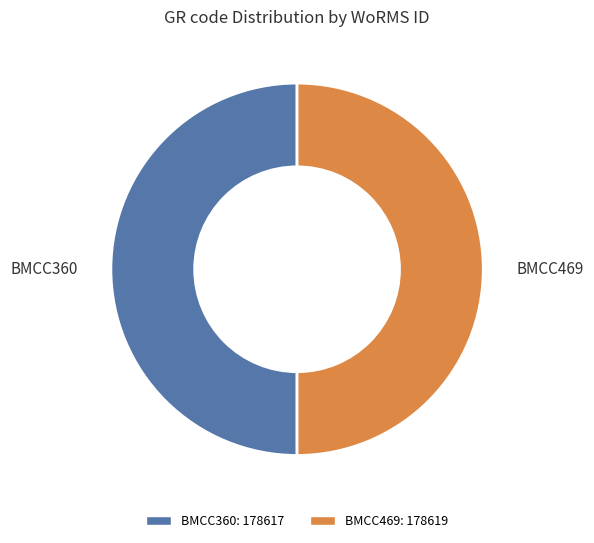

Is it true that BMCC469 is 50% of the pie?

True